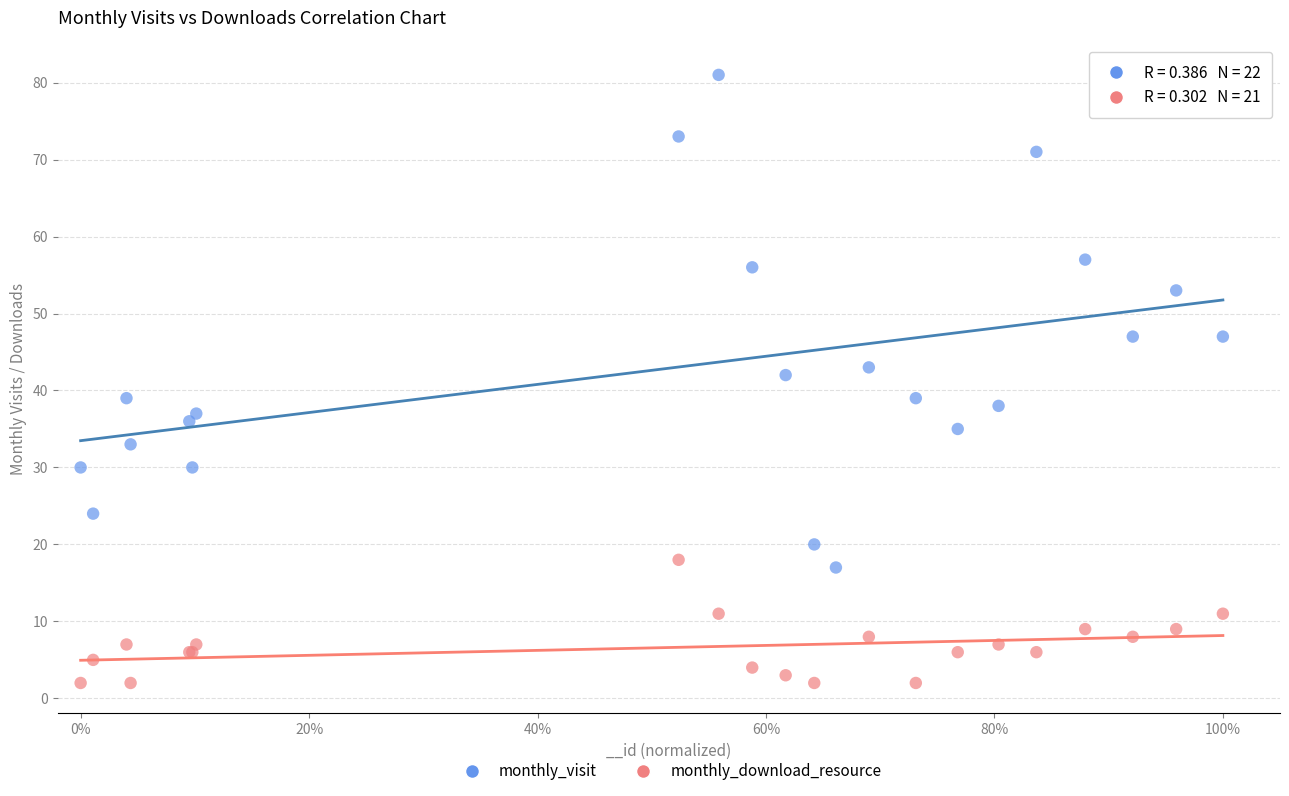

Which series has the widest spread of Y values?

monthly_visit